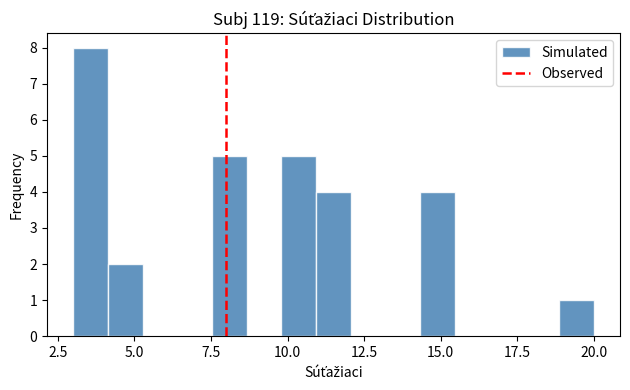

Read against the x-axis, roughly where is the centre of the tallest bar?

3.5